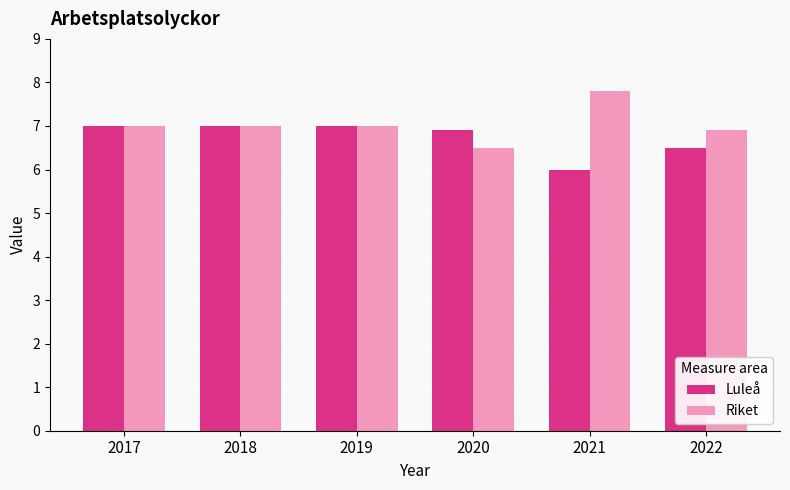

Which label corresponds to the smallest value in the chart?

2021